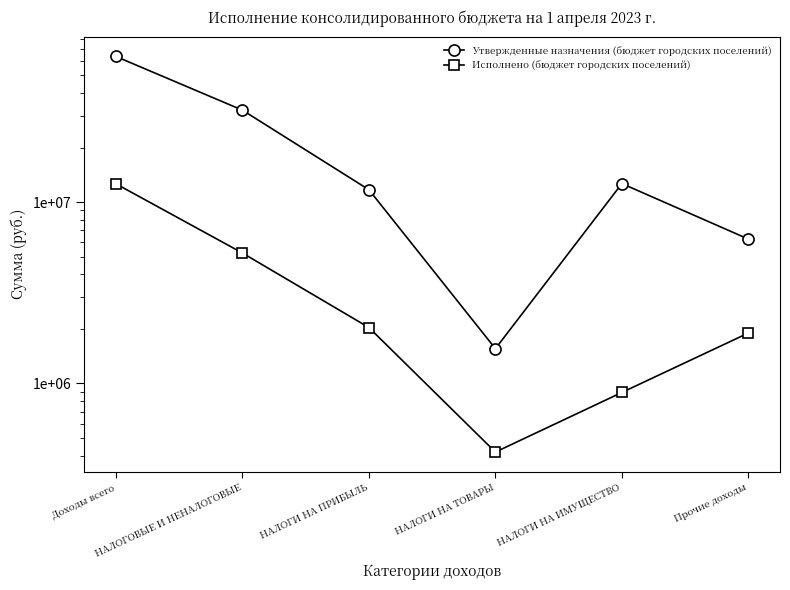

True or false: Исполнено (бюджет городских поселений) and Утвержденные назначения (бюджет городских поселений) cross at least once.

False